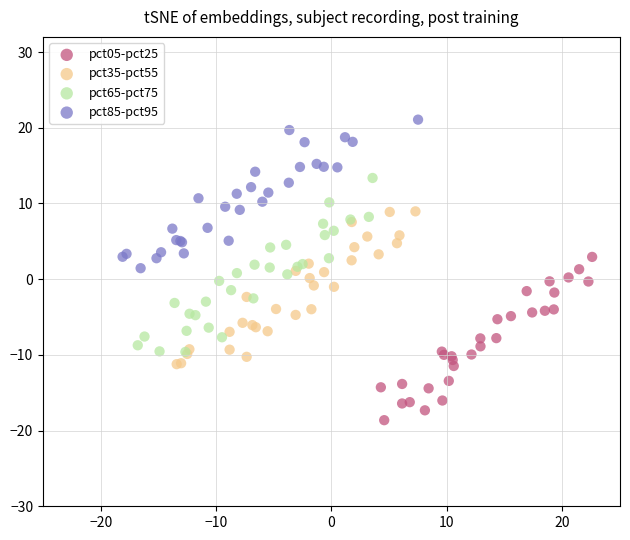

What are all the series names shown in the legend?

pct05-pct25, pct35-pct55, pct65-pct75, pct85-pct95